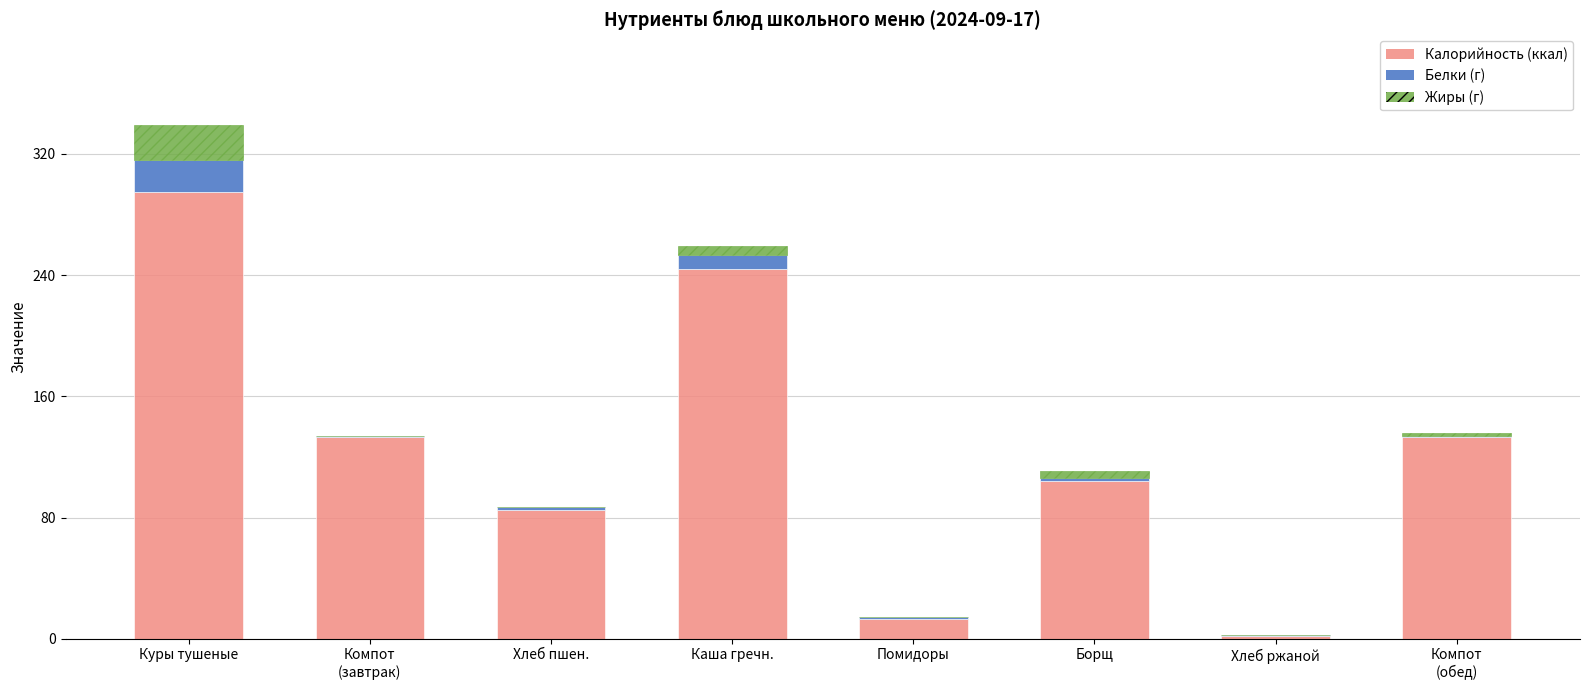

At which category is the sum across all series the highest?

Куры тушеные